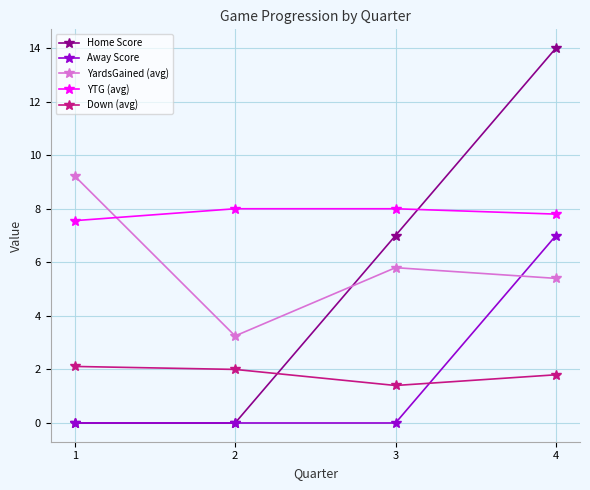

At which label is Down (avg) closest to 1?

3